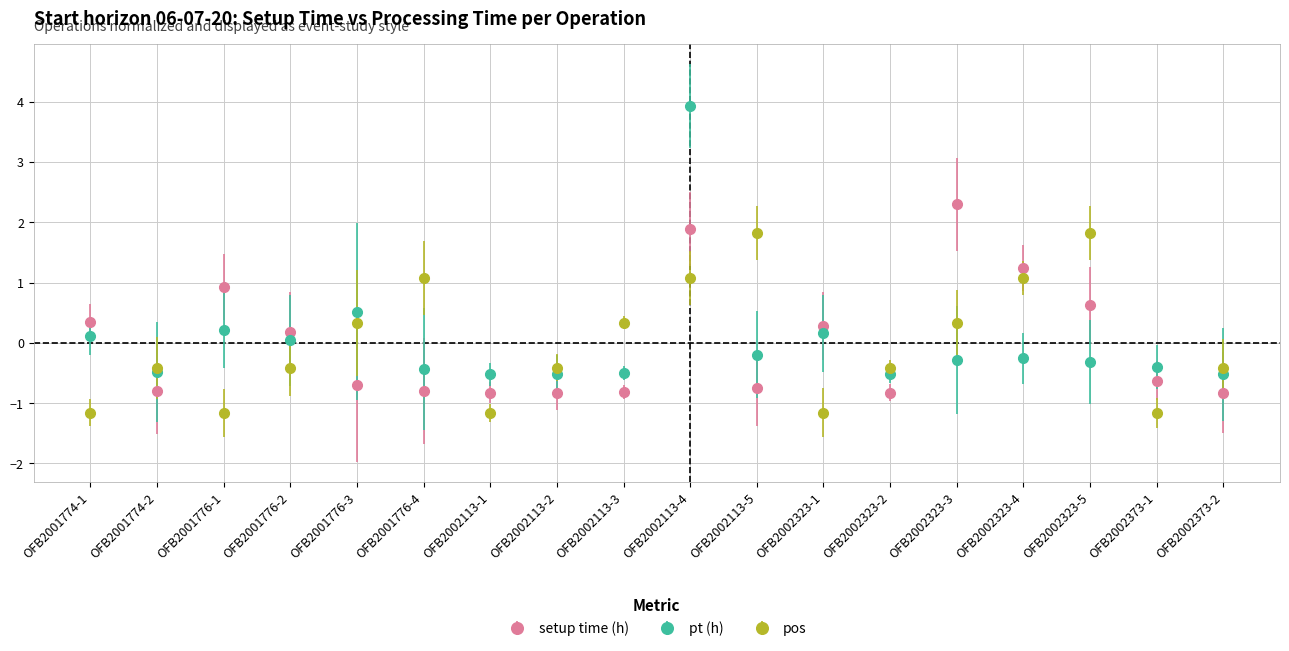

How many interior local peaks does the pos series have?

4